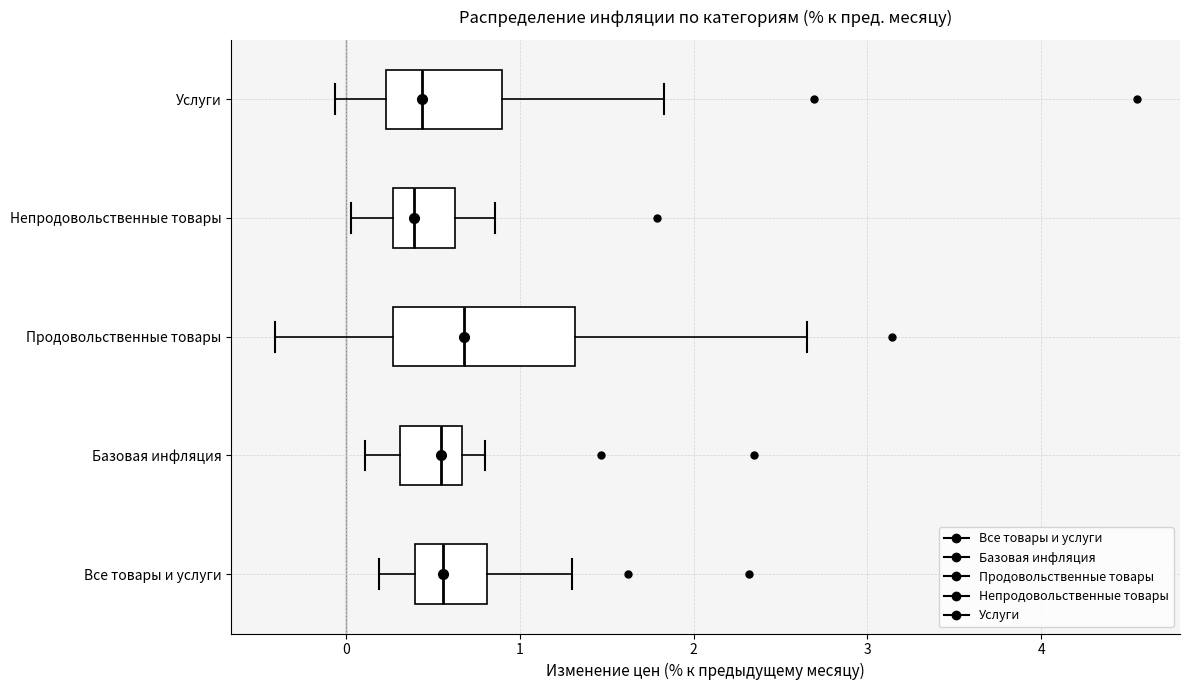

Where is the right edge of the box for Все товары и услуги on the x-axis? The values are not printed on the chart, so give them approximately, as read against the axis.

0.8